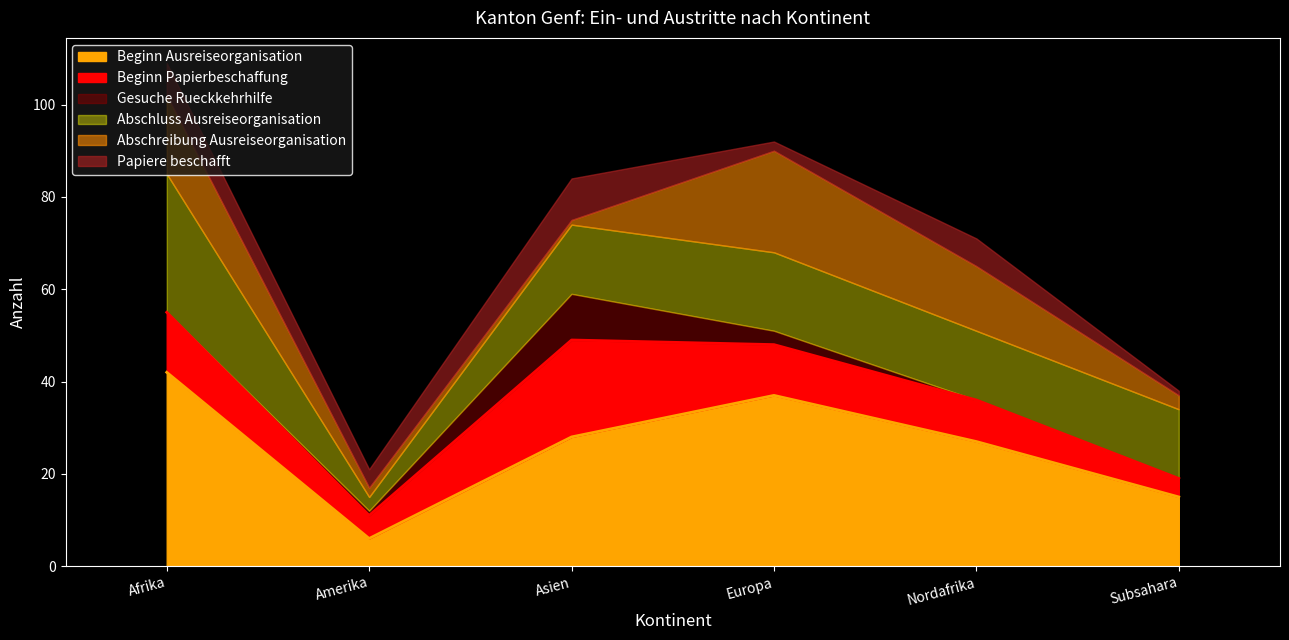

What is the average value of the Gesuche Rueckkehrhilfe series?

2